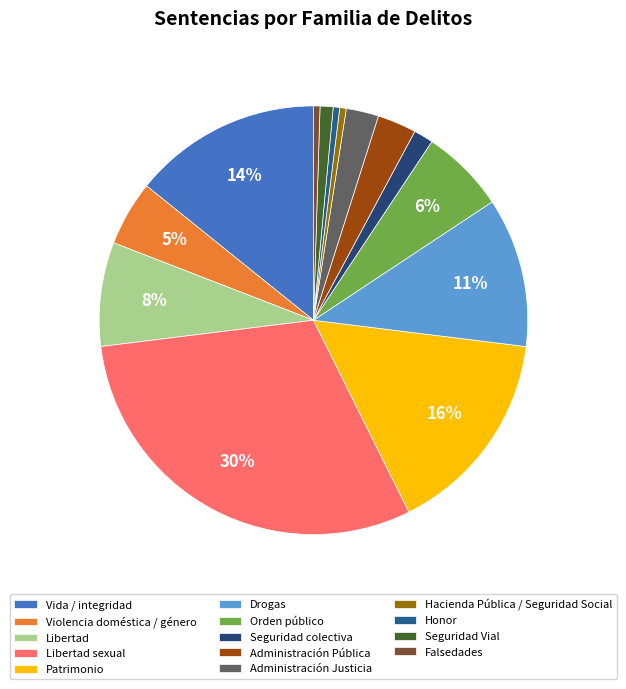

The Drogas slice represents 11% of the pie. True or false?

True